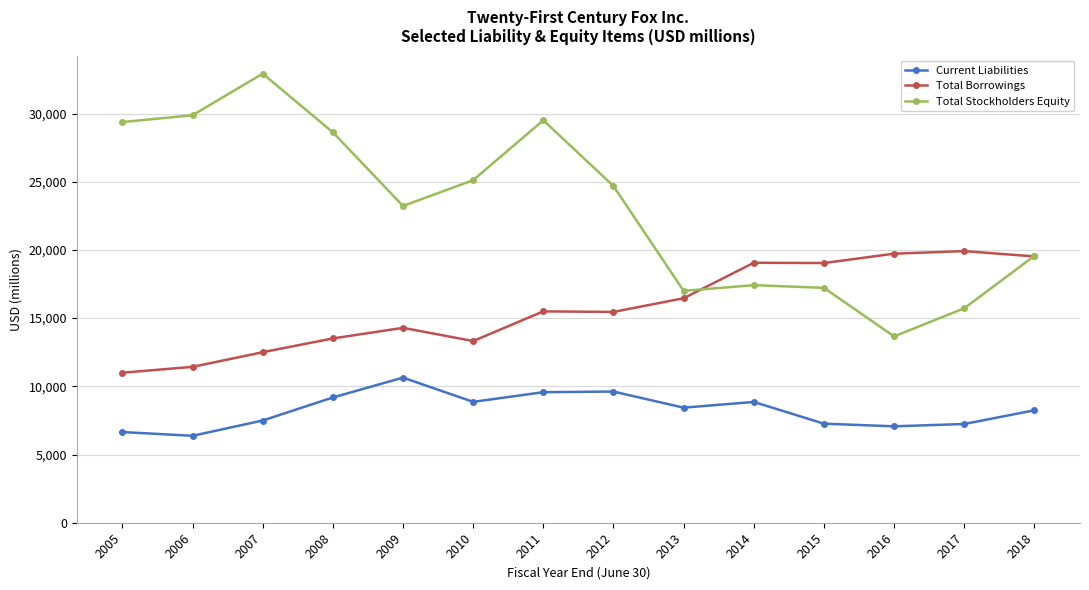

What is the highest value of the Current Liabilities series?

10639